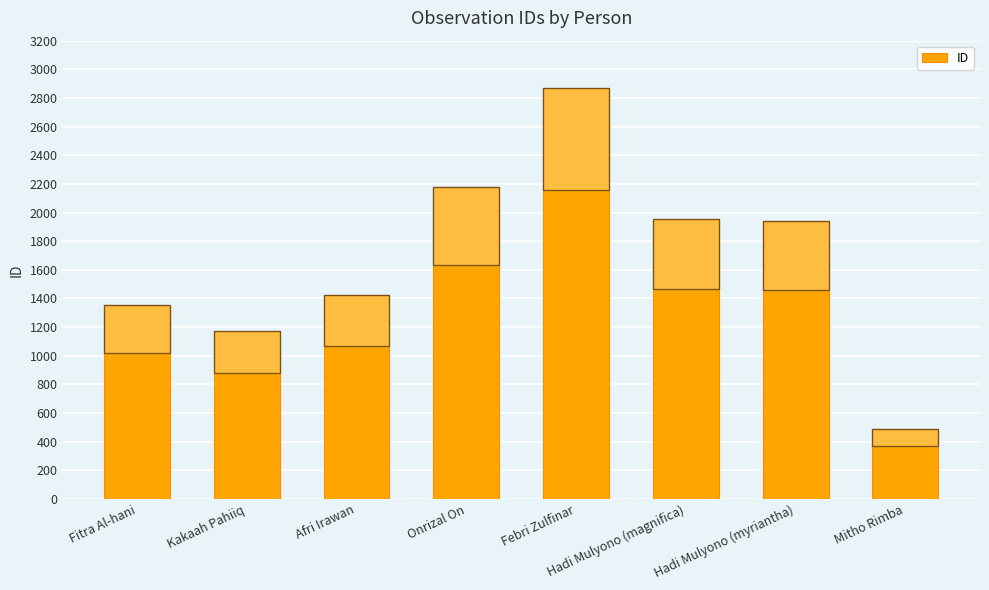

What is the average value?

1674